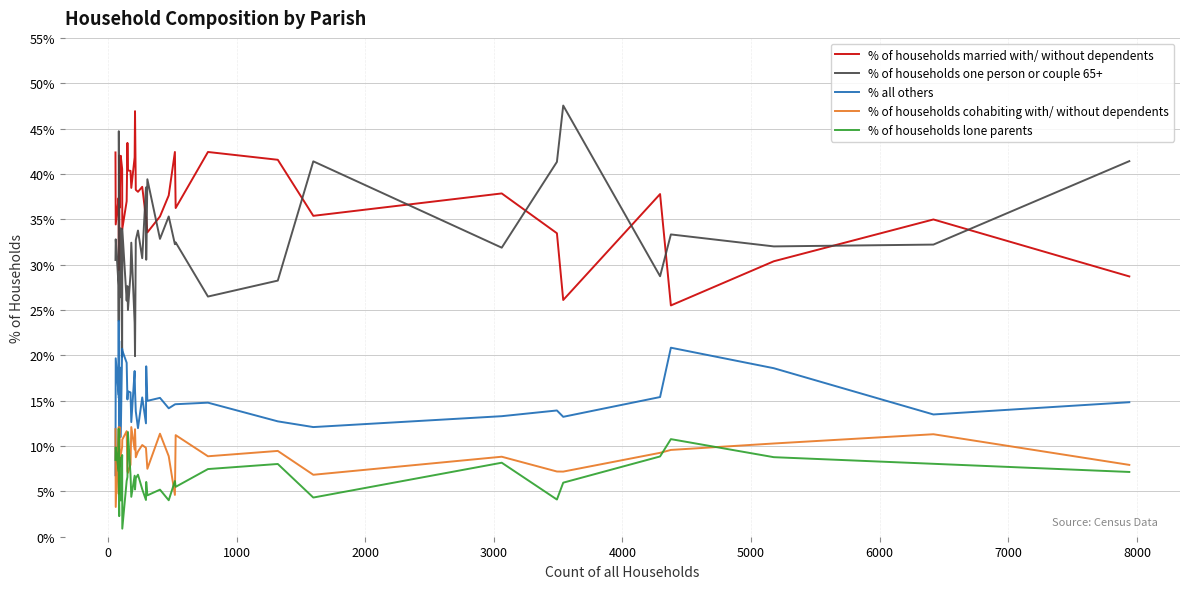

Does the chart display data point markers on the line(s)?

No